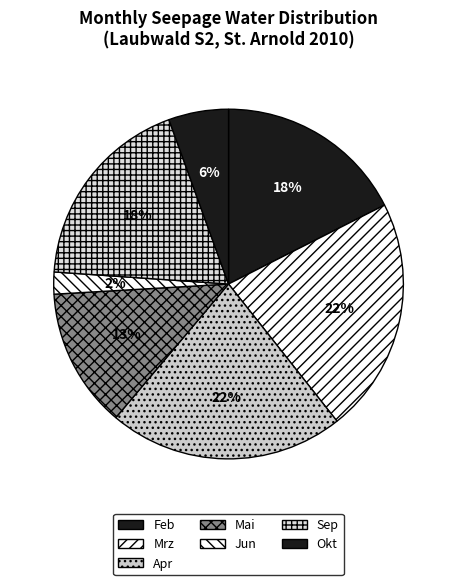

How many segments does this pie chart have?

7